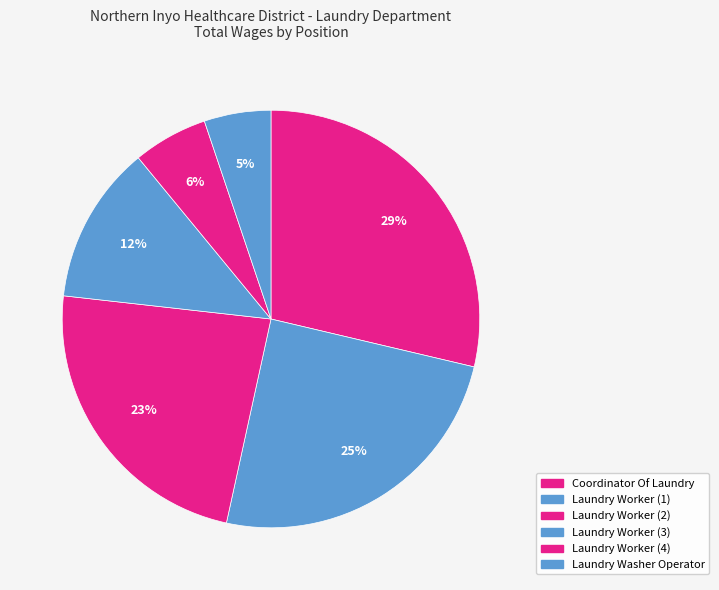

Does any single category account for the majority?

No